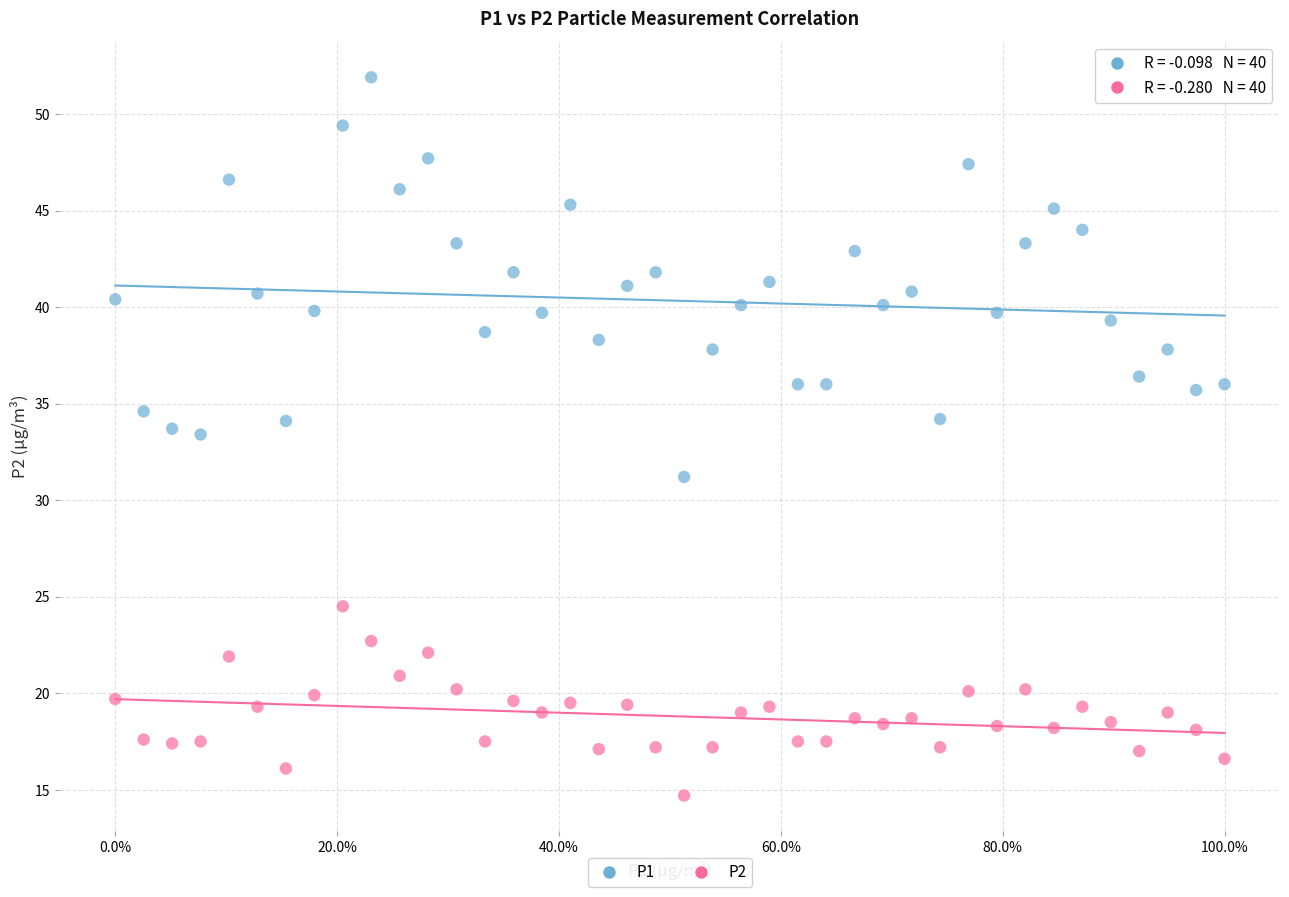

Which series contains the highest Y value?

P1